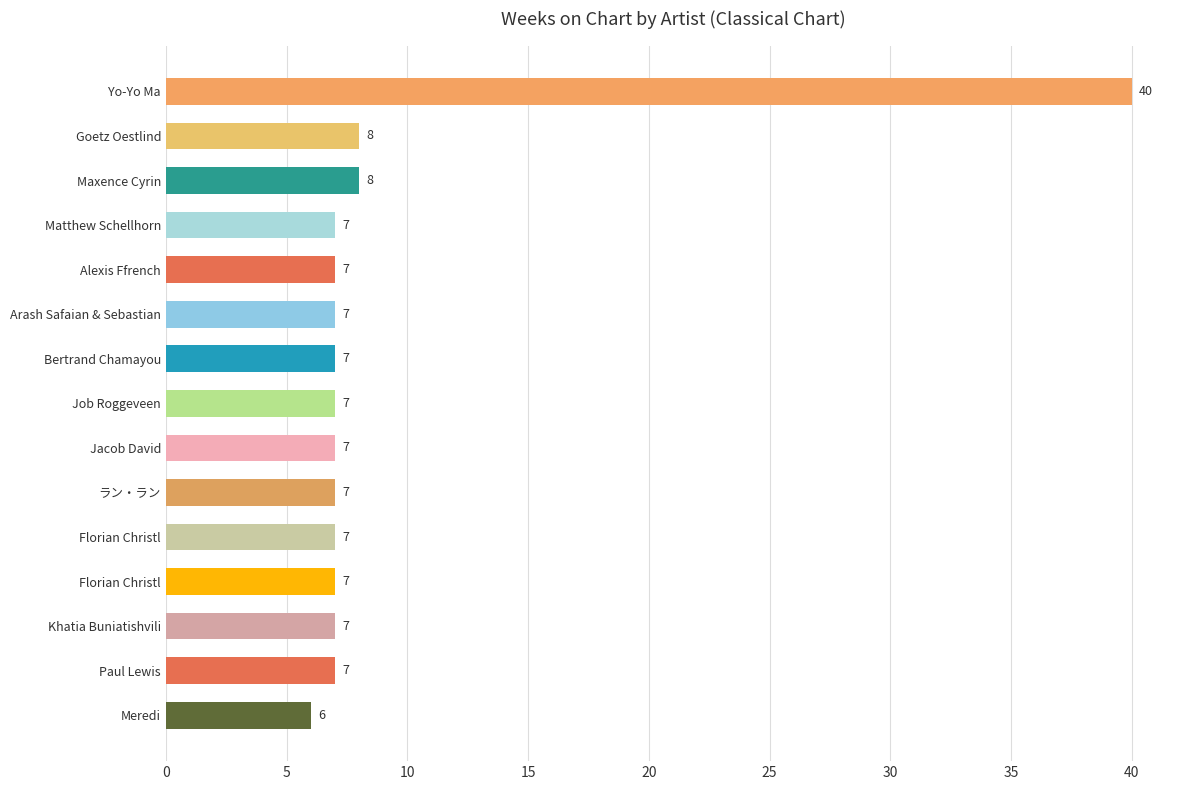

Does the chart contain any negative values?

No